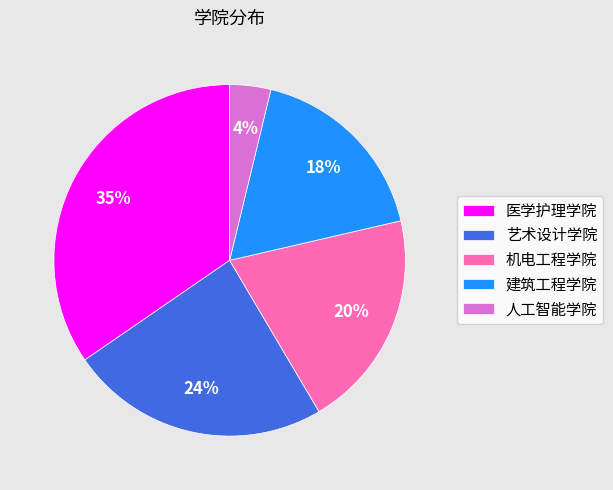

To the nearest percent, what is the combined percentage of 机电工程学院 and 建筑工程学院?

38%